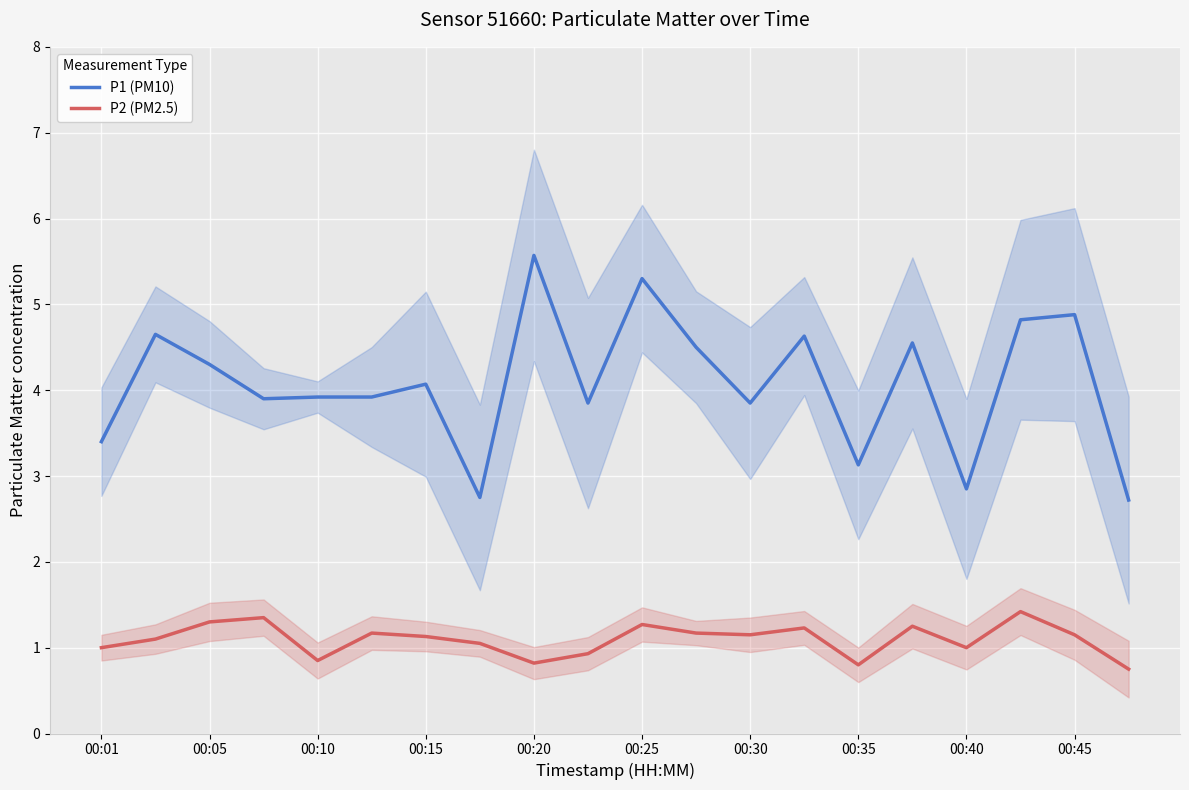

Which series has the widest spread of values?

P1 (PM10)